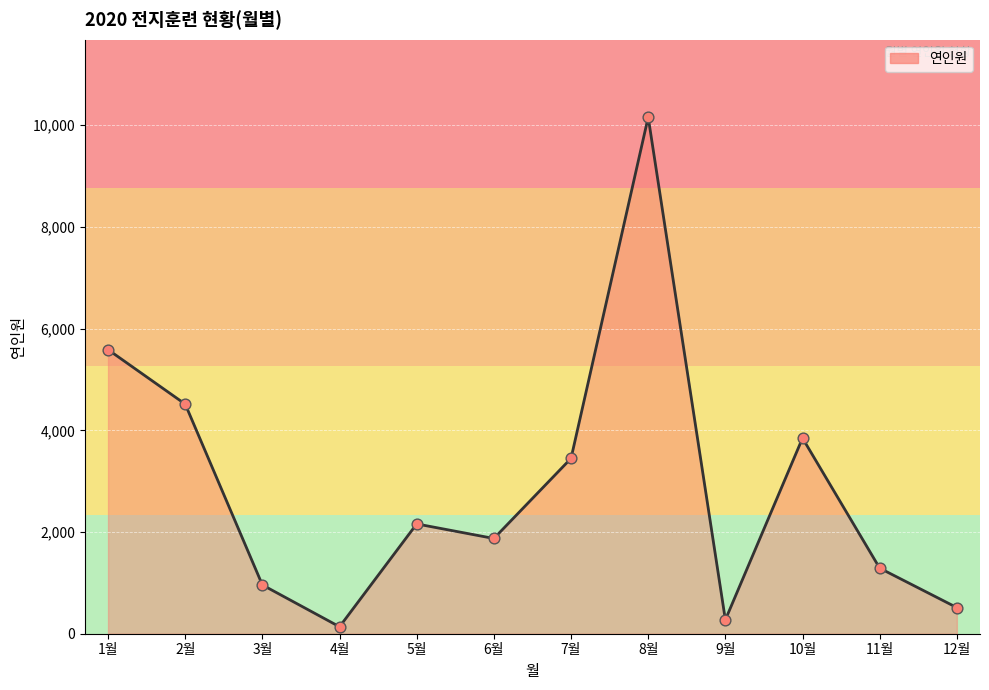

Between 8월 and 12월, which is larger?

8월